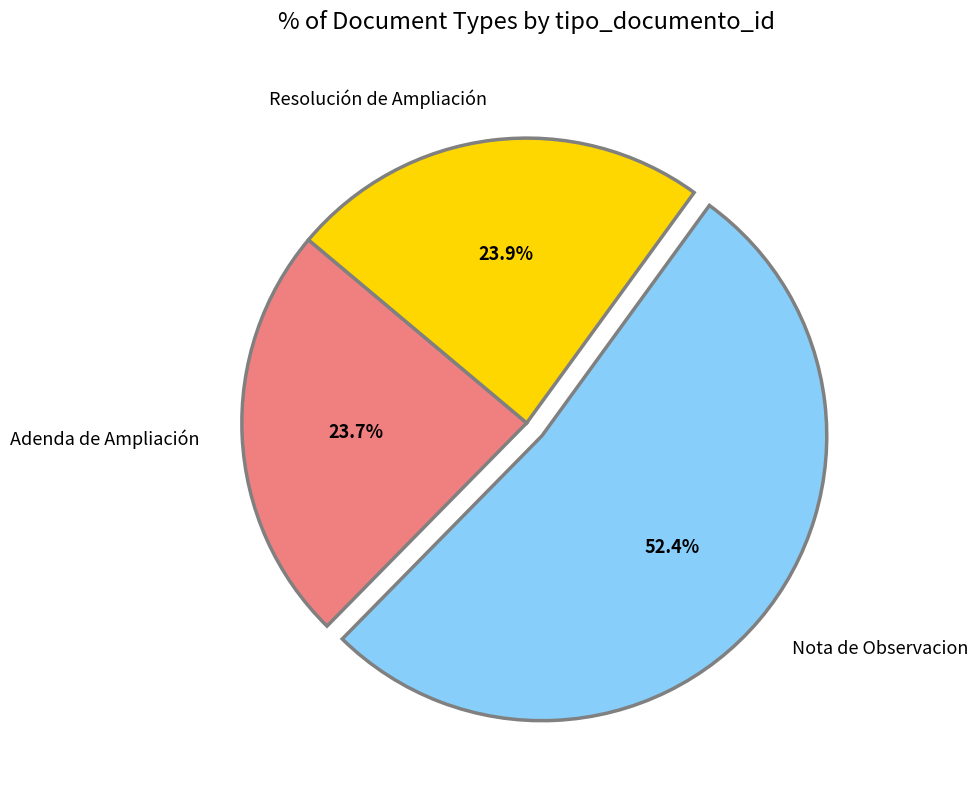

To the nearest percent, what is the average slice percentage?

33%